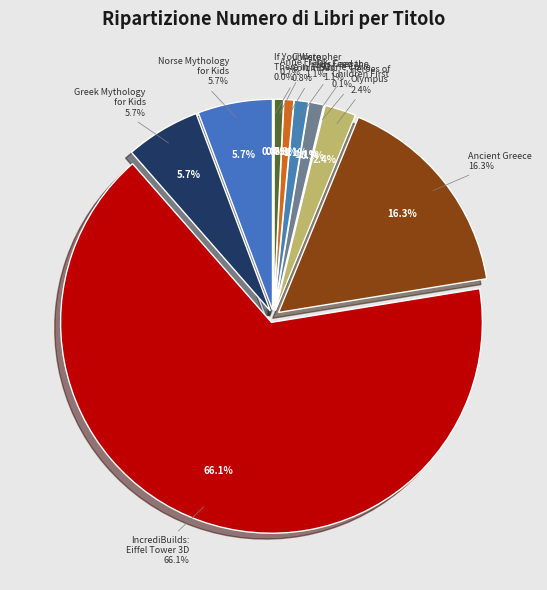

Rank the categories by value from lowest to highest.

If You Were There in 1492, Feed the Children First, Anne Frank, Christopher Columbus, Julius Caesar, Marie Curie, Heroes of Olympus, Introduction to Greek Mythology for Kids, Introduction to Norse Mythology for Kids, Ancient Greece, IncrediBuilds: Paris: Eiffel Tower 3D